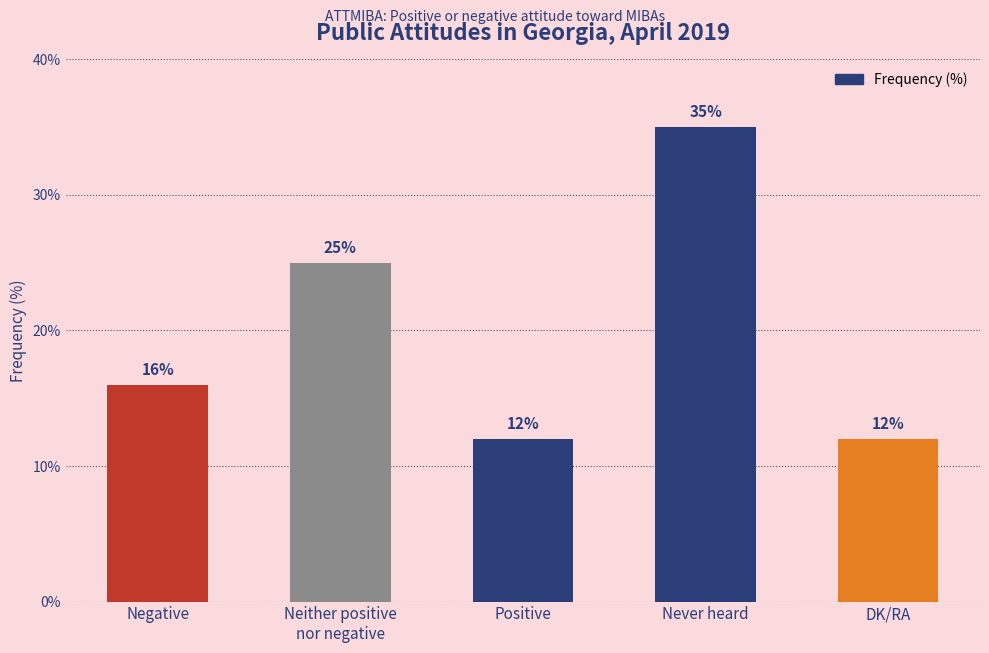

At which category does the chart reach its peak across all series?

Never heard